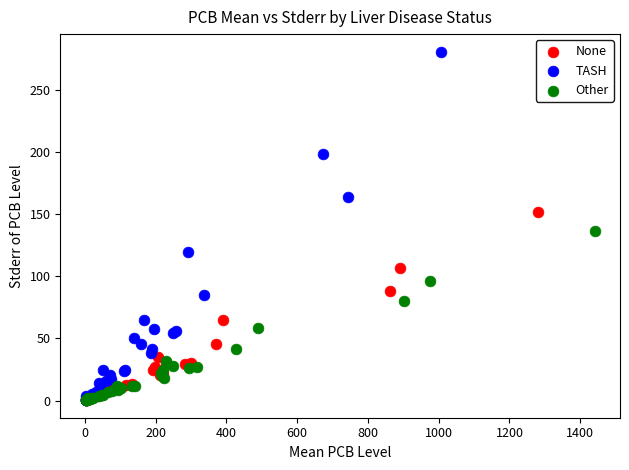

Which series reaches the maximum Y coordinate?

TASH